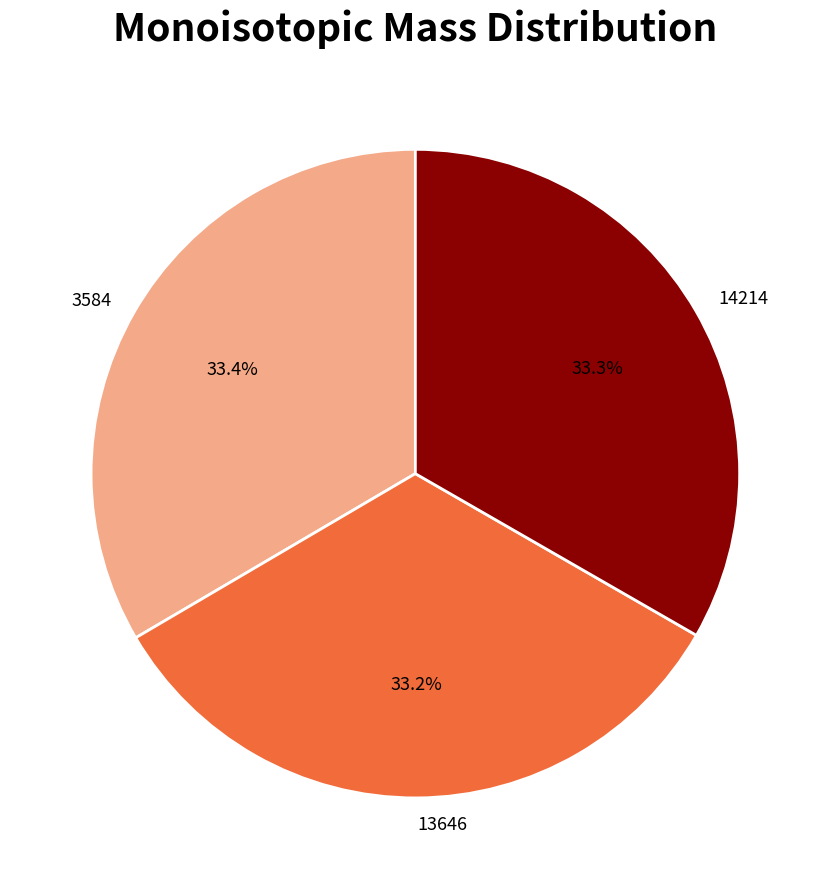

True or false: 3584 accounts for 33% of the total.

True